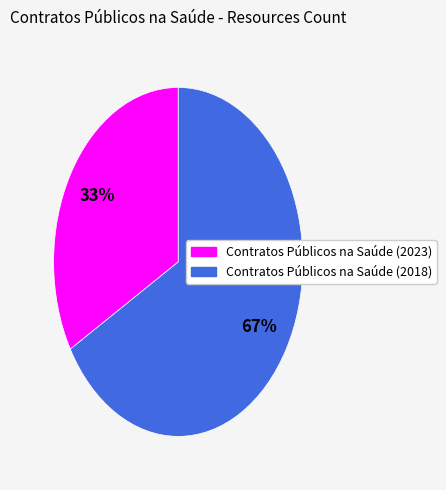

True or false: Contratos Públicos na Saúde (2023) accounts for 48% of the total.

False